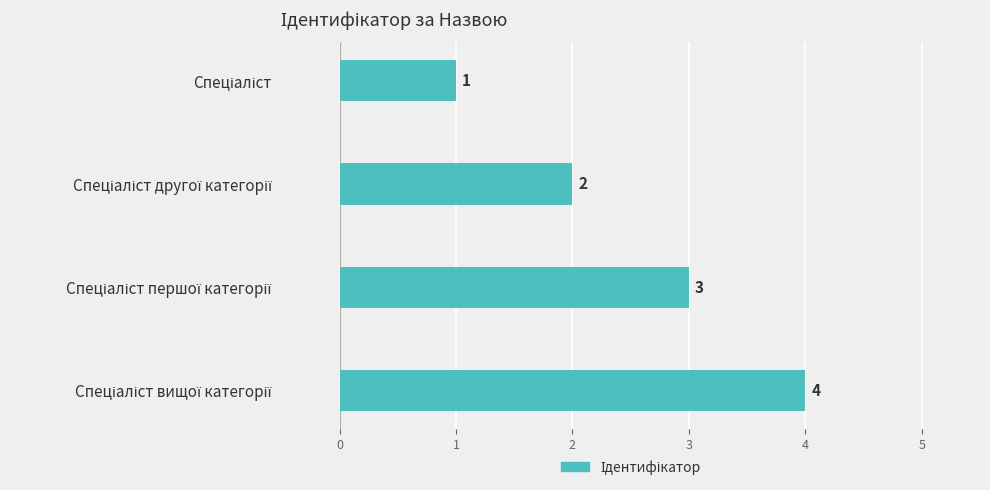

How many values are between 2 and 4?

3